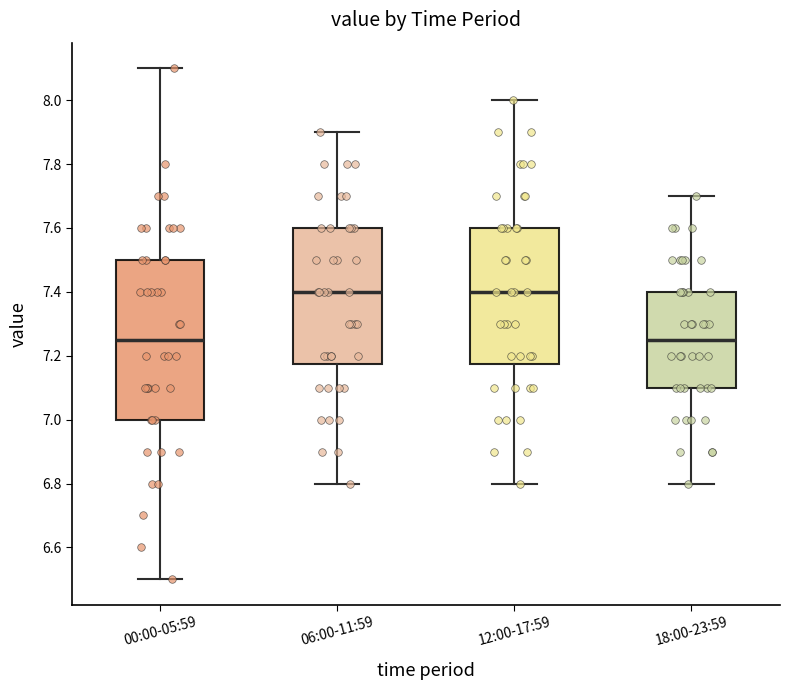

Where does the median line of the box for 00:00-05:59 sit on the y-axis? The values are not printed on the chart, so give them approximately, as read against the axis.

7.26